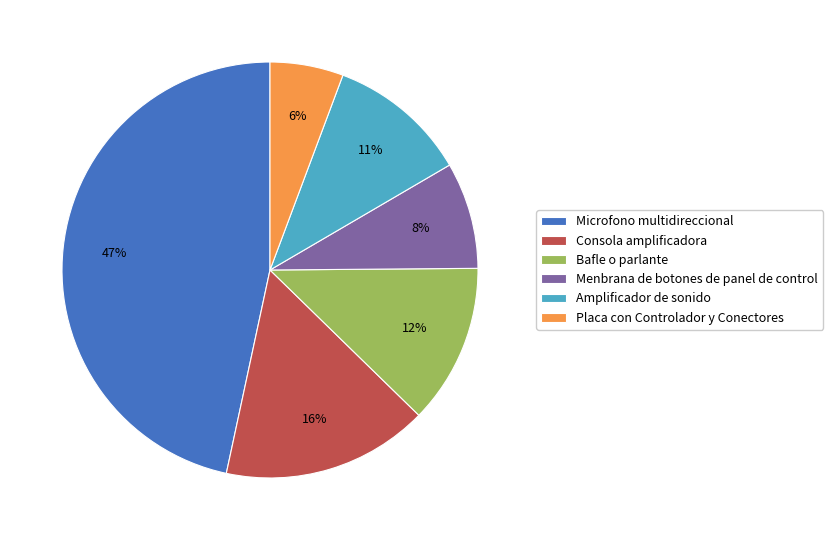

To the nearest percent, what is the average slice percentage?

17%